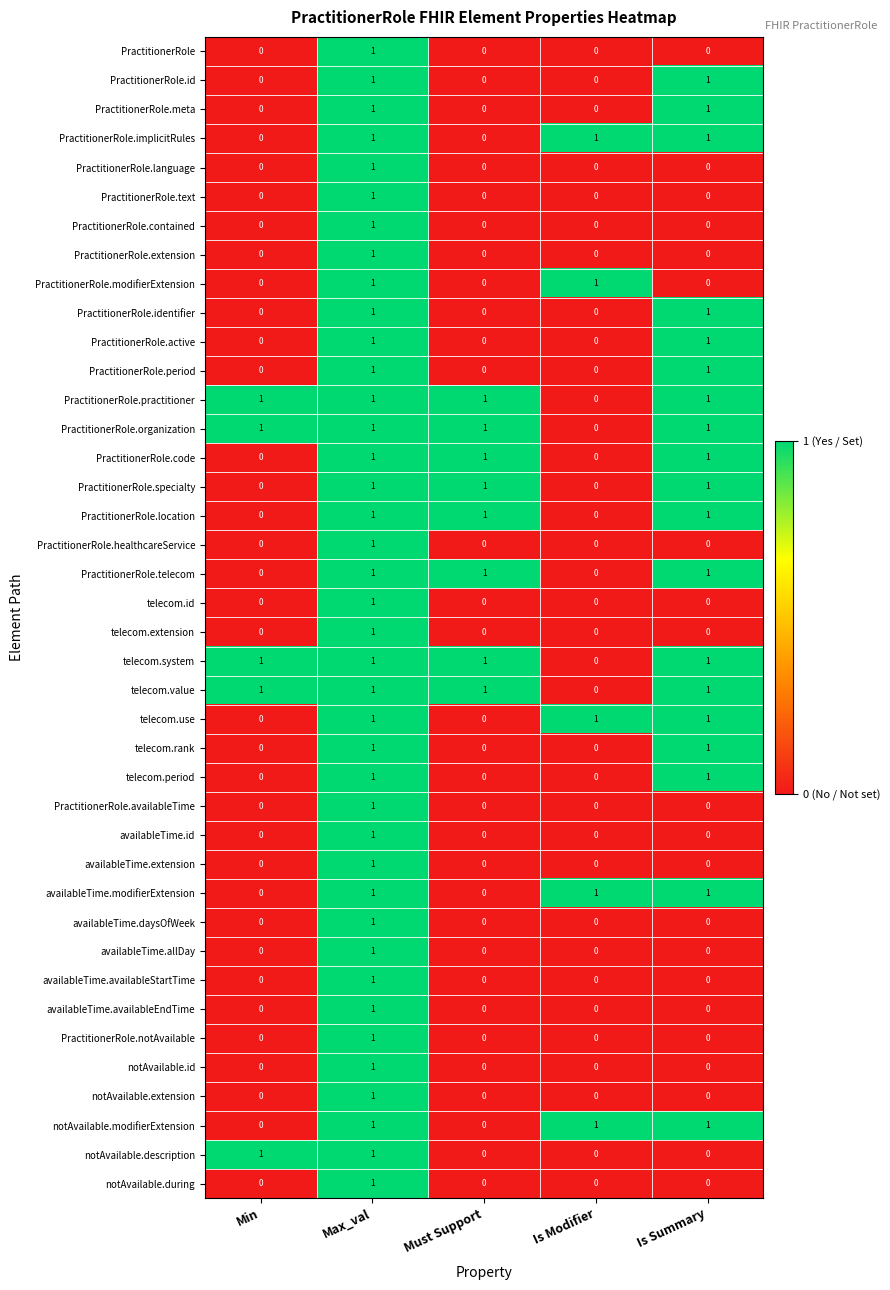

Is the value of PractitionerRole.practitioner at Max_val greater than the value of PractitionerRole.active at Is Modifier?

Yes